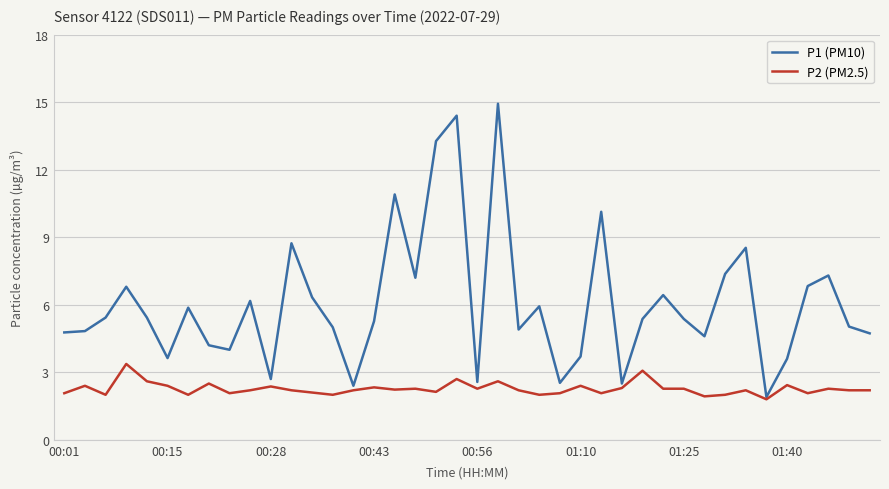

Which series has the widest spread of values?

P1 (PM10)